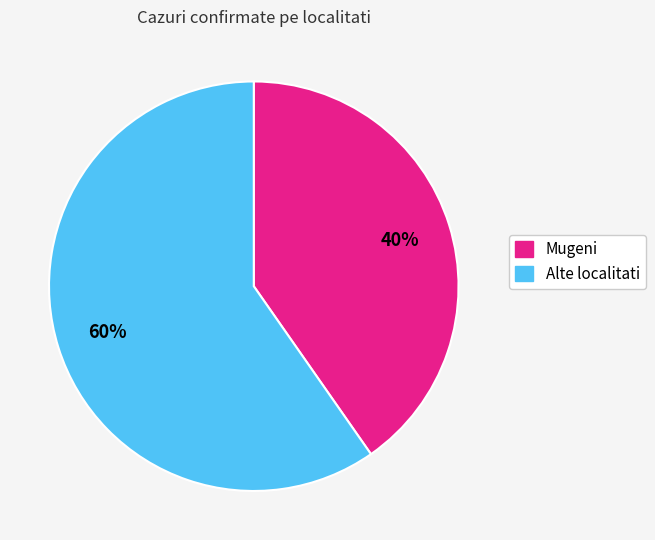

Is there a majority slice in this chart?

Yes